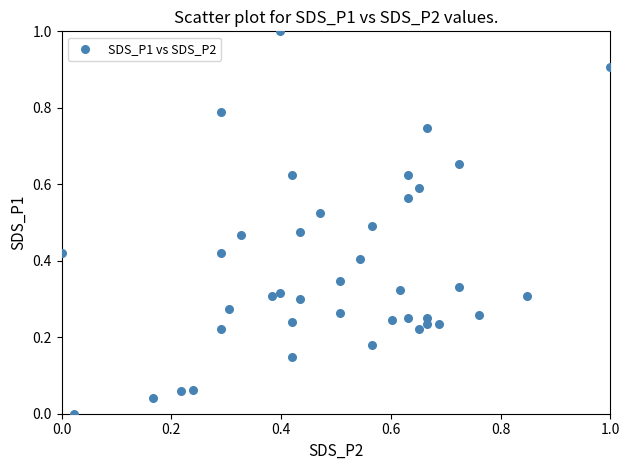

What is the range of Y values (max minus min)?

1.0